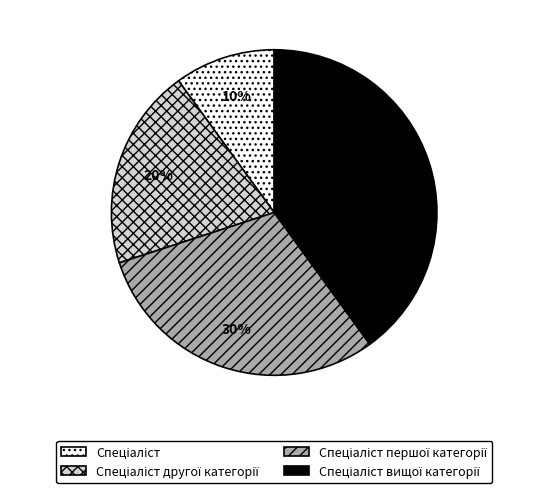

Does any single category account for the majority?

No